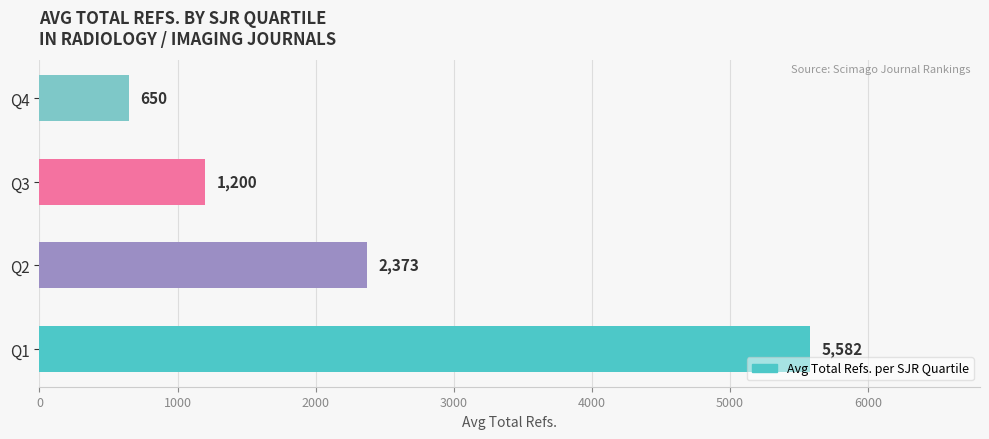

Where is the data nearest to the value 3116?

Q2